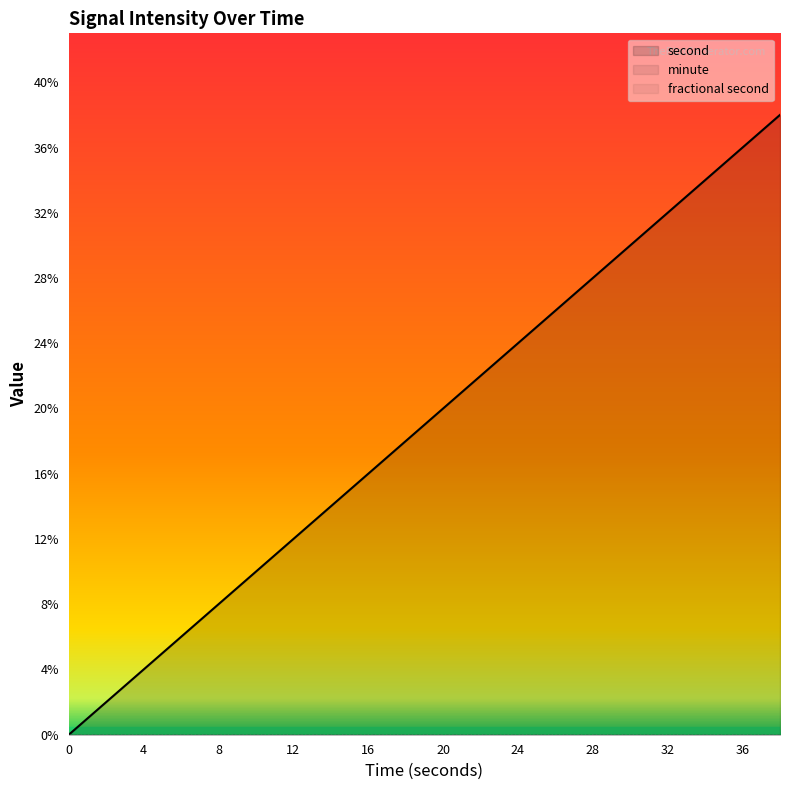

What are all the series names shown in the legend?

second, minute, fractional second